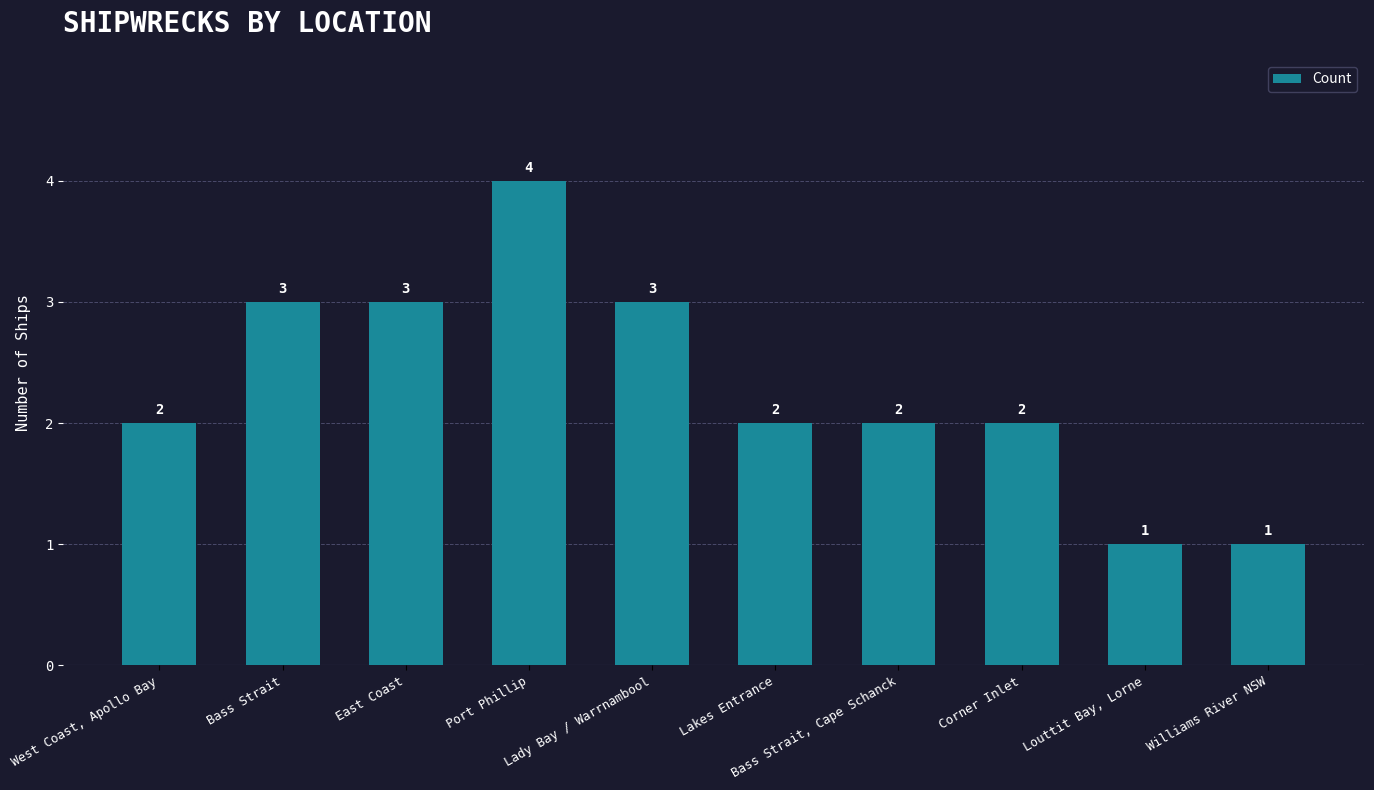

What is the sum of all values?

23